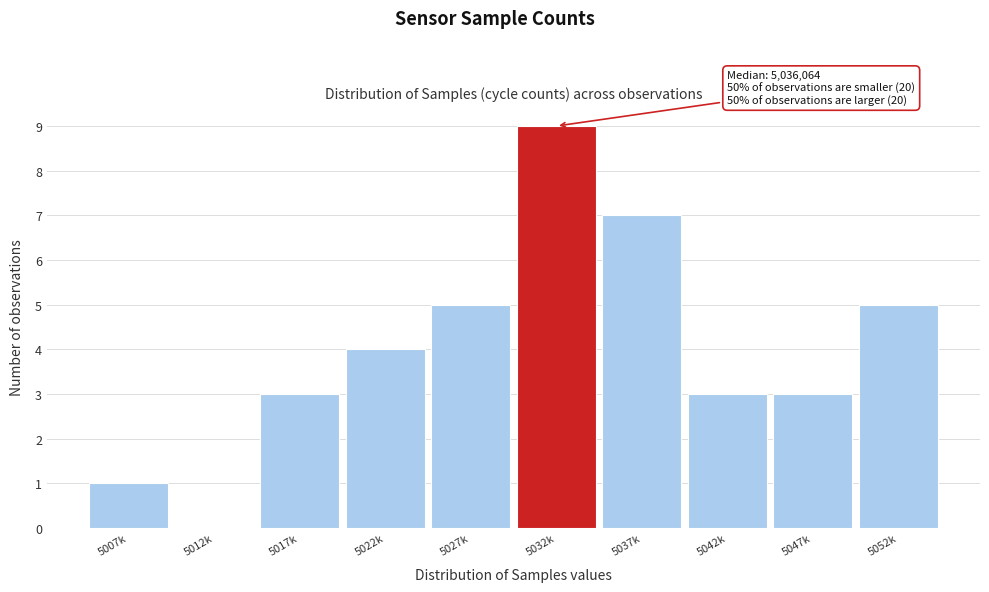

Reading left to right, extract all data points from this chart.

5007k=1	5012k=0	5017k=3	5022k=4	5027k=5	5032k=9	5037k=7	5042k=3	5047k=3	5052k=5